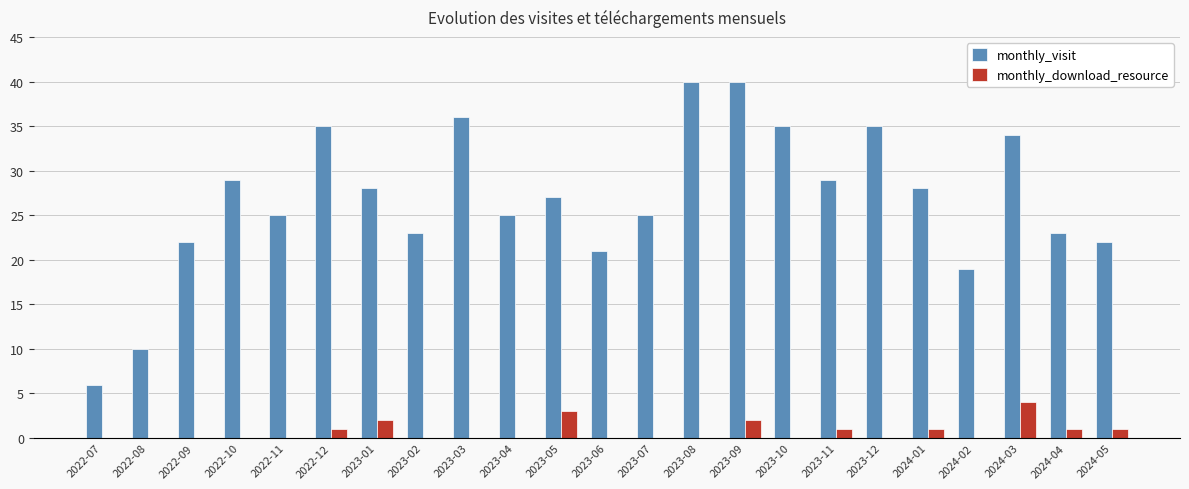

Which series changed the most between 2022-07 and 2023-06?

monthly_visit